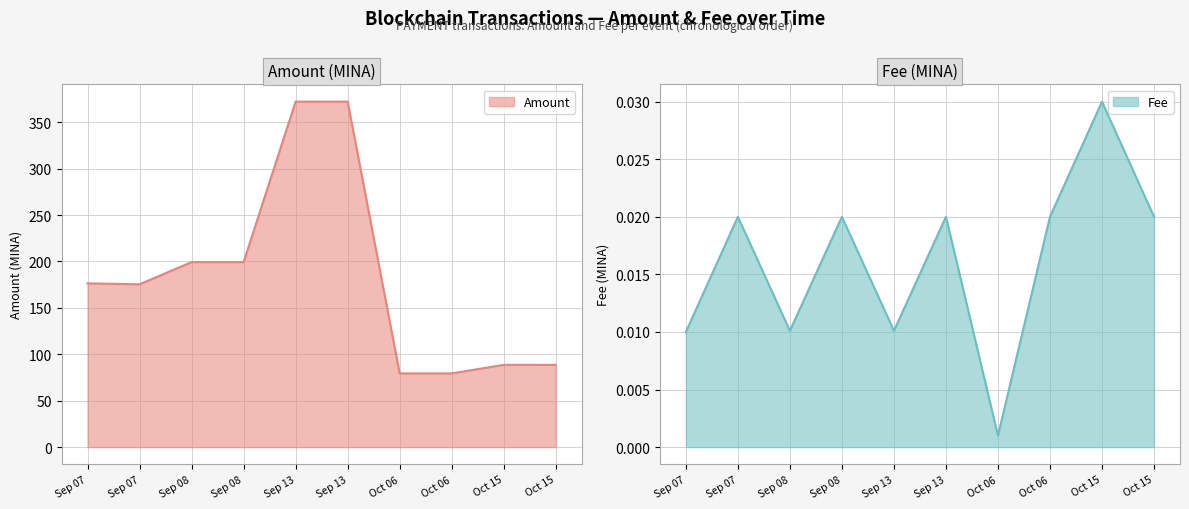

What is the spread (max minus min) of values at Sep 08?

199.3